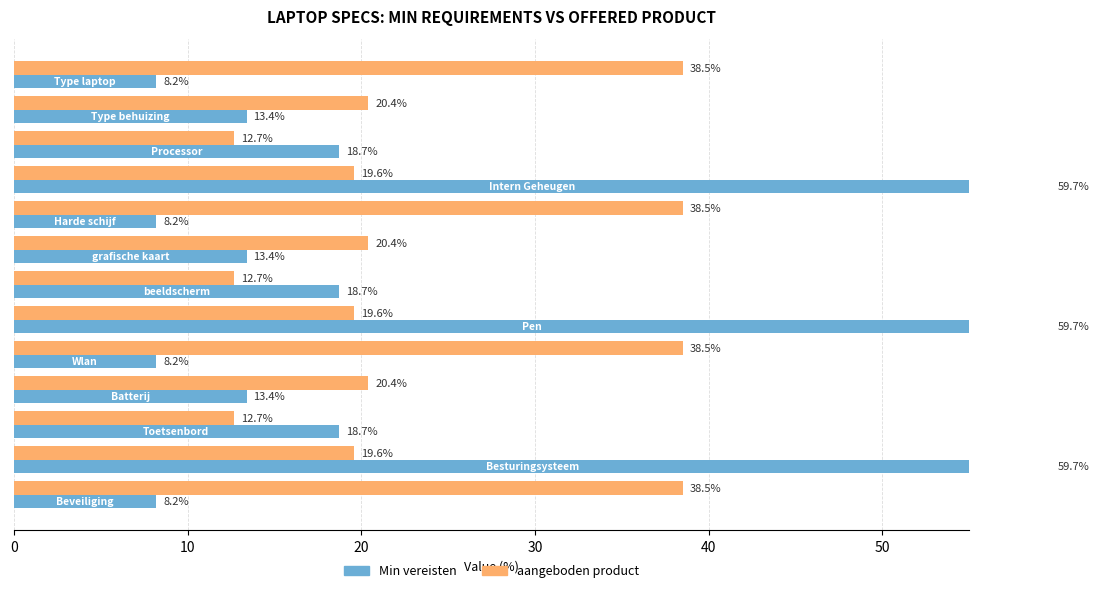

How many bars are there in total?

26